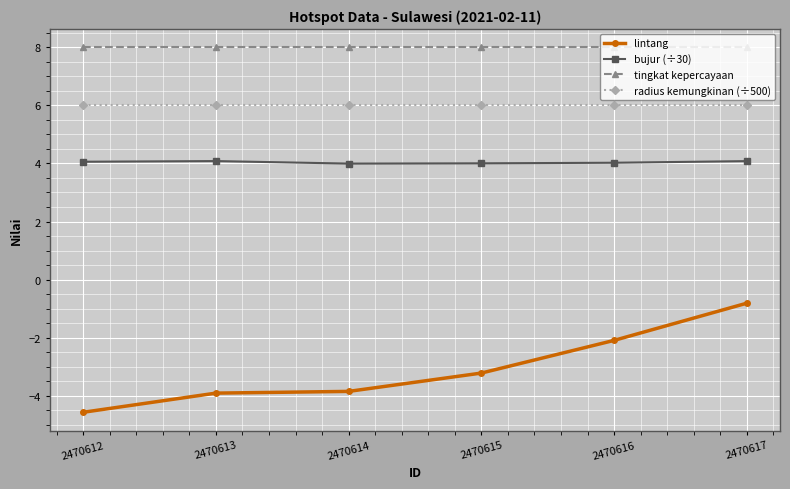

The bujur (÷30) series shows 5.3 at 2470612. True or false?

False